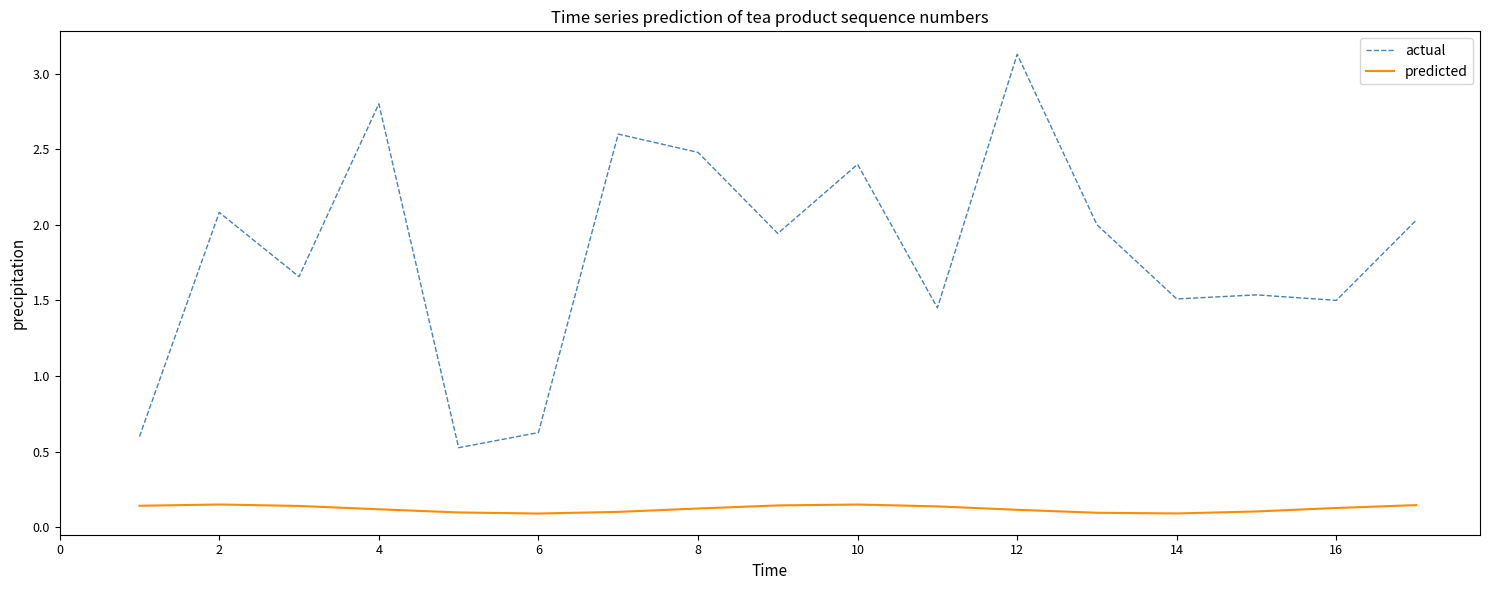

List the series in order of their overall mean, lowest first.

predicted, actual